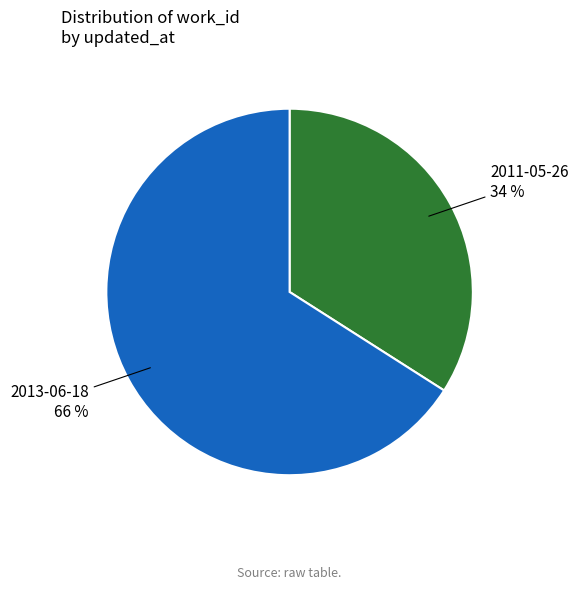

To the nearest percent, what is the difference between the largest and smallest slice percentages?

32%